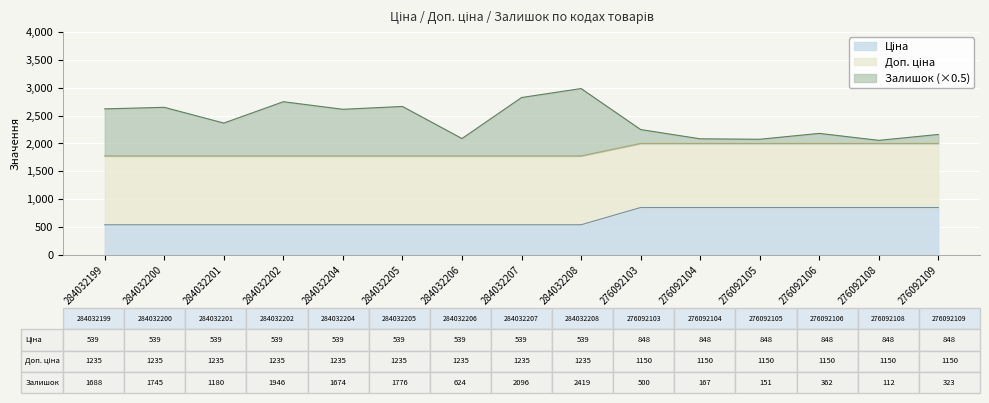

Read the Ціна value at 284032199.

539.0